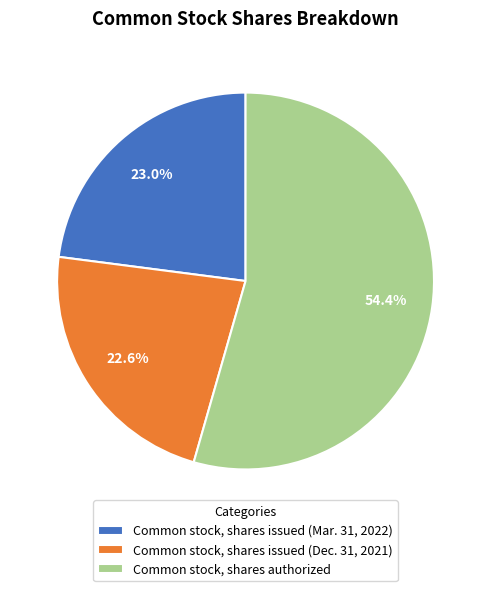

How many segments does this pie chart have?

3